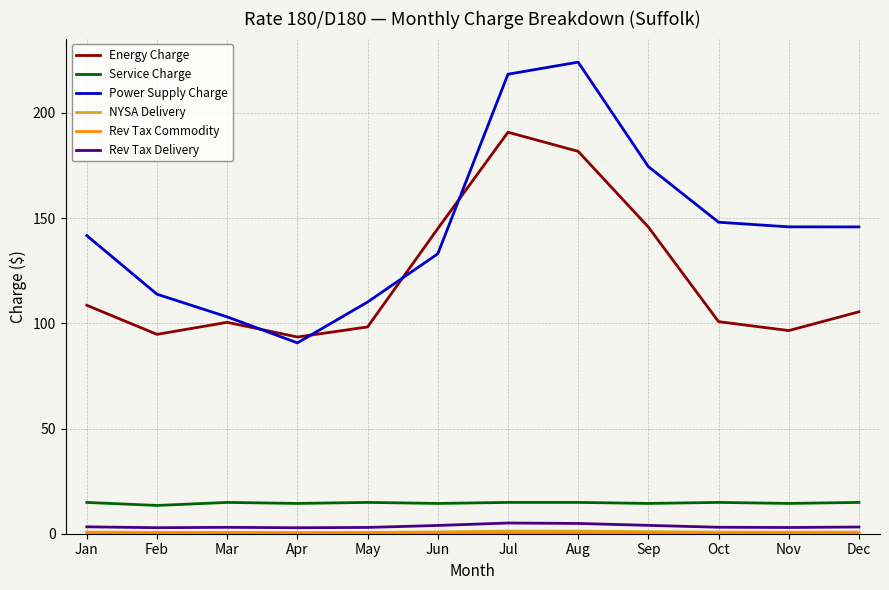

What is the sum of the Service Charge values at Jul and May?

29.8